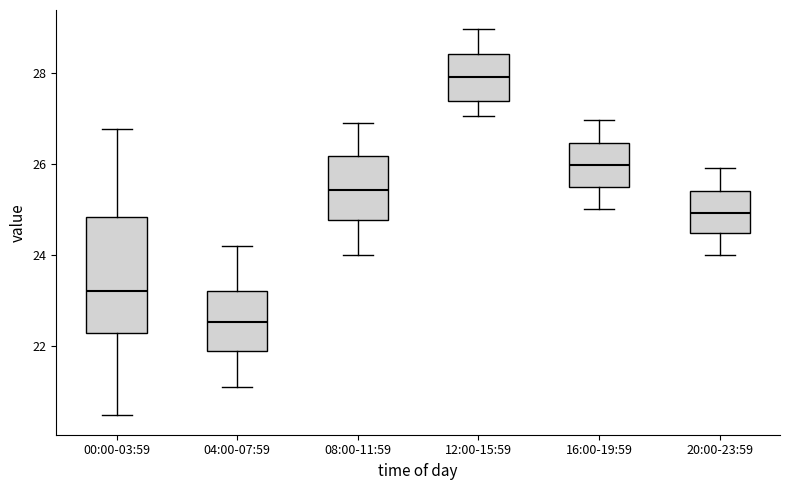

Reading left to right, transcribe this box plot: for each box, give where its median line is, the range the box spans, and where its two whiskers end, as read against the y-axis. The values are not printed on the chart, so give them approximately, as read against the axis.

00:00-03:59: median 23.2, box 22.2 to 24.8, whiskers 20.4 to 26.8
04:00-07:59: median 22.6, box 21.8 to 23.2, whiskers 21.2 to 24.2
08:00-11:59: median 25.4, box 24.8 to 26.2, whiskers 24.0 to 27.0
12:00-15:59: median 28.0, box 27.4 to 28.4, whiskers 27.0 to 29.0
16:00-19:59: median 26.0, box 25.4 to 26.4, whiskers 25.0 to 27.0
20:00-23:59: median 25.0, box 24.4 to 25.4, whiskers 24.0 to 26.0